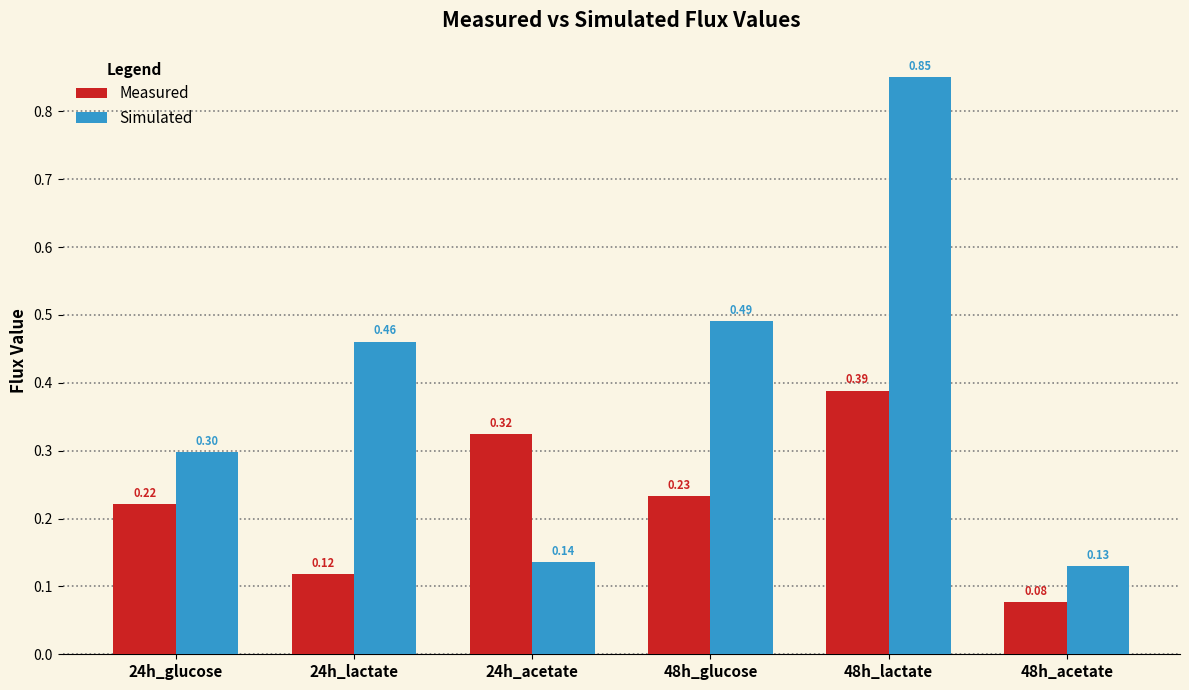

How many bars are there in each group?

2